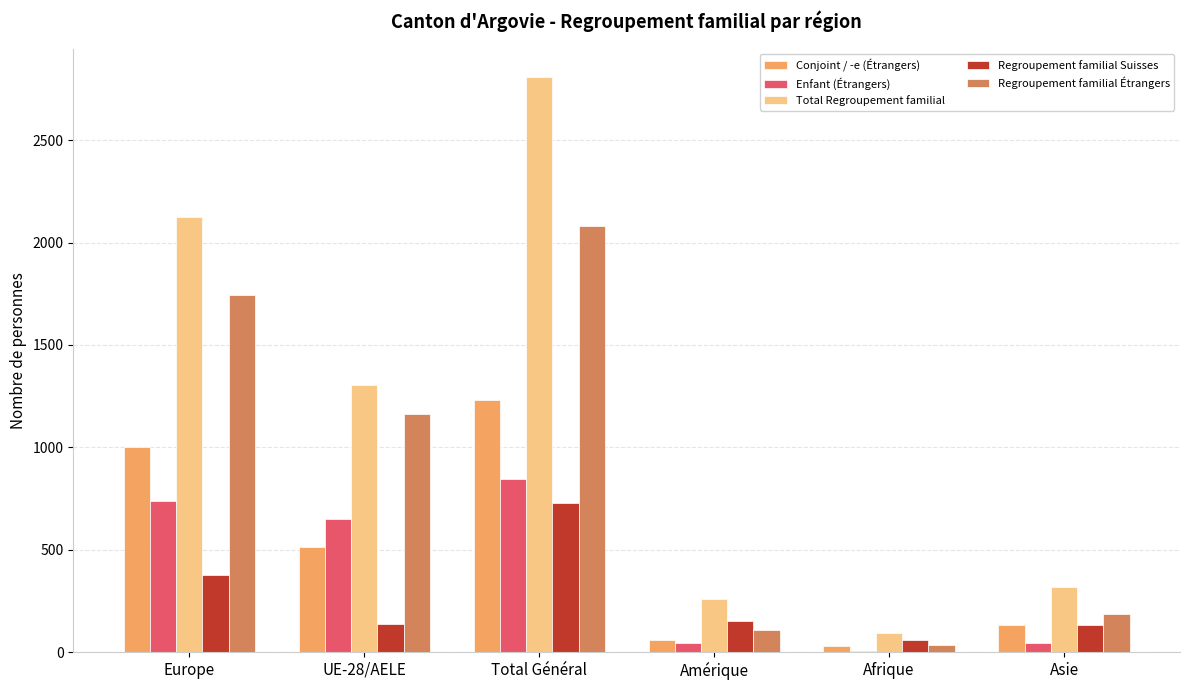

True or false: Regroupement familial Suisses has a value of 155 at Europe.

False